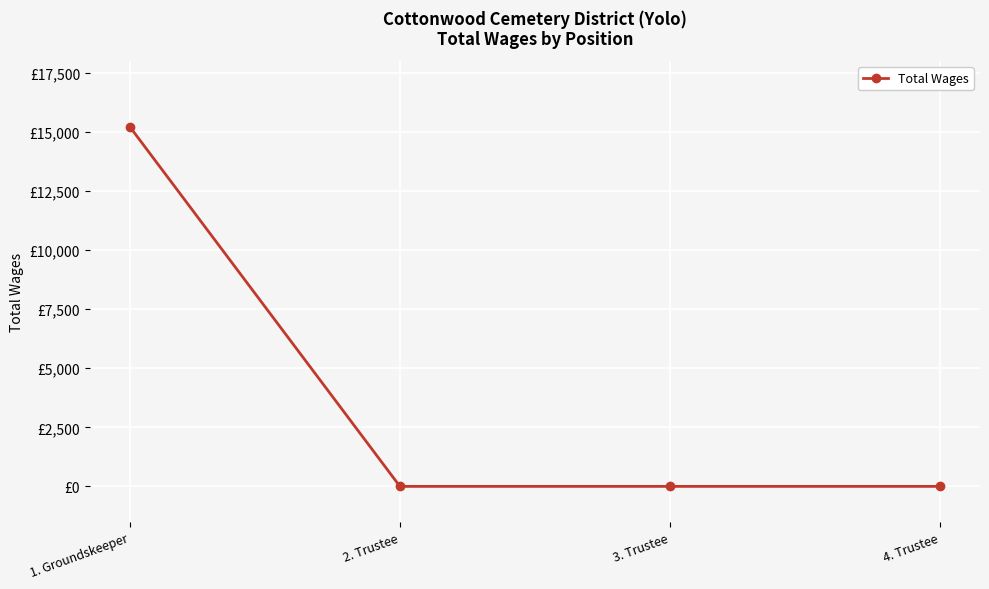

Is this an area chart (filled region under the line)?

No